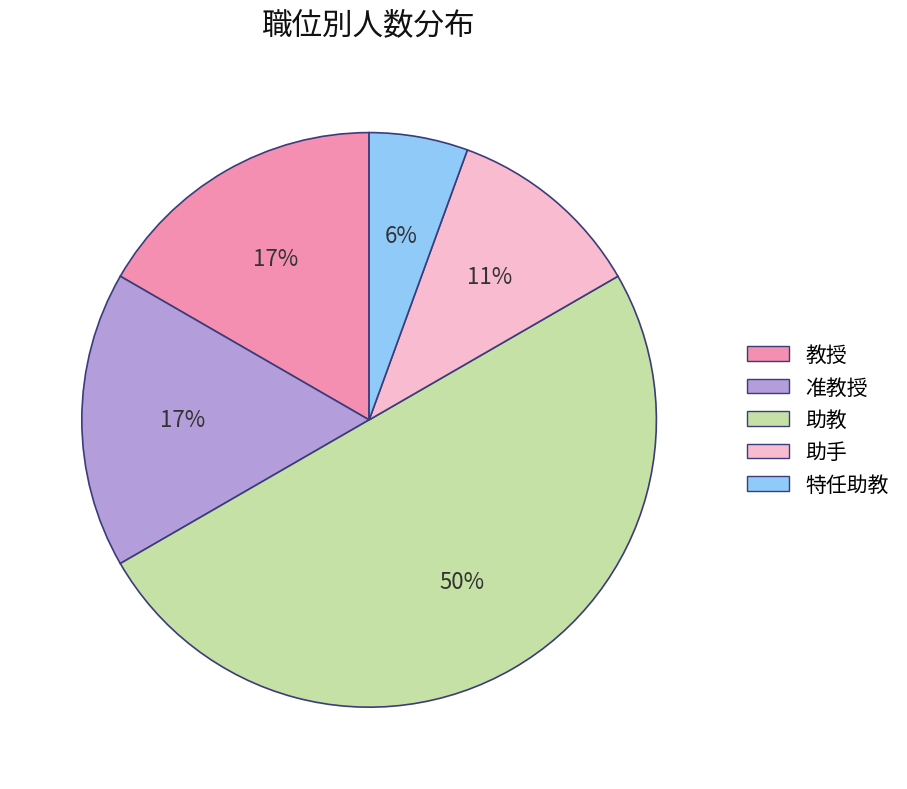

What percentage is the 特任助教 slice, to the nearest percent?

6%